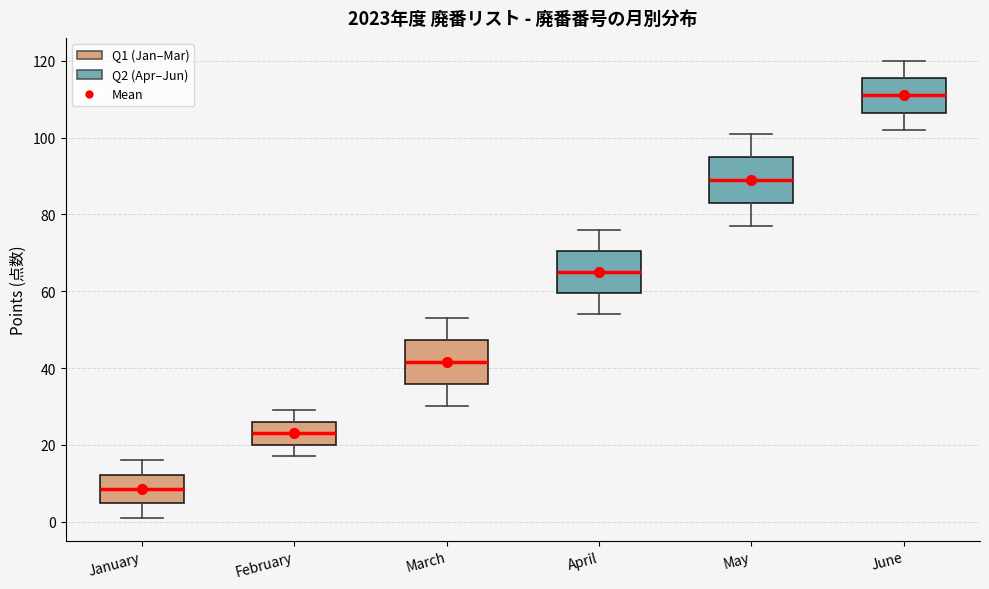

Which box's median line is the lowest?

January